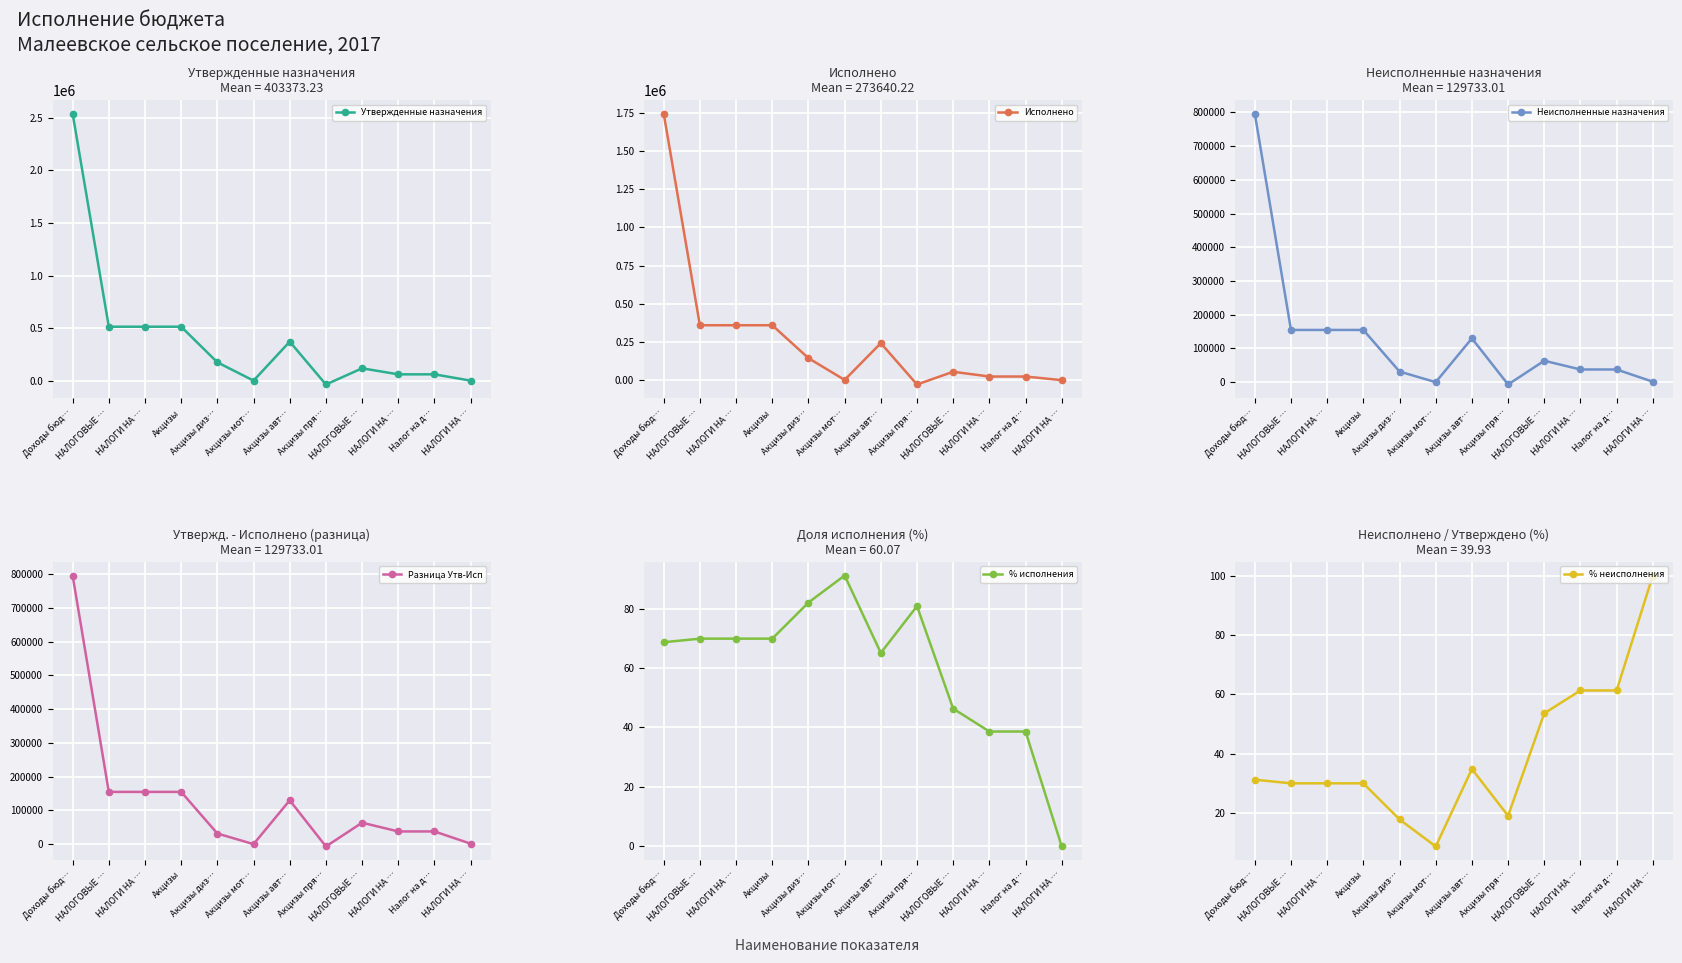

What is the label of the 10th point from the right?

НАЛОГИ НА …